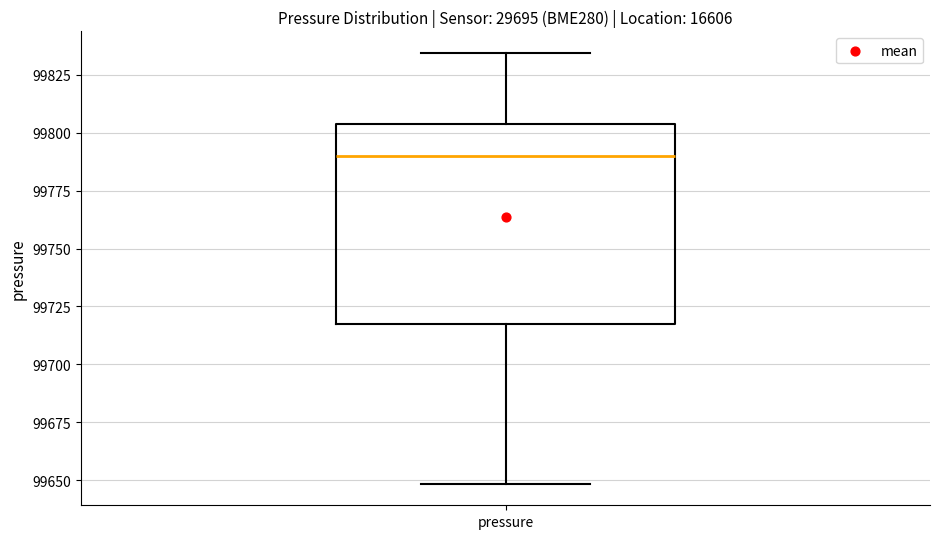

Transcribe this box plot: give where the median line is, the range the box spans, and where the two whiskers end, as read against the y-axis. The values are not printed on the chart, so give them approximately, as read against the axis.

median 99790, box 99720 to 99805, whiskers 99650 to 99835